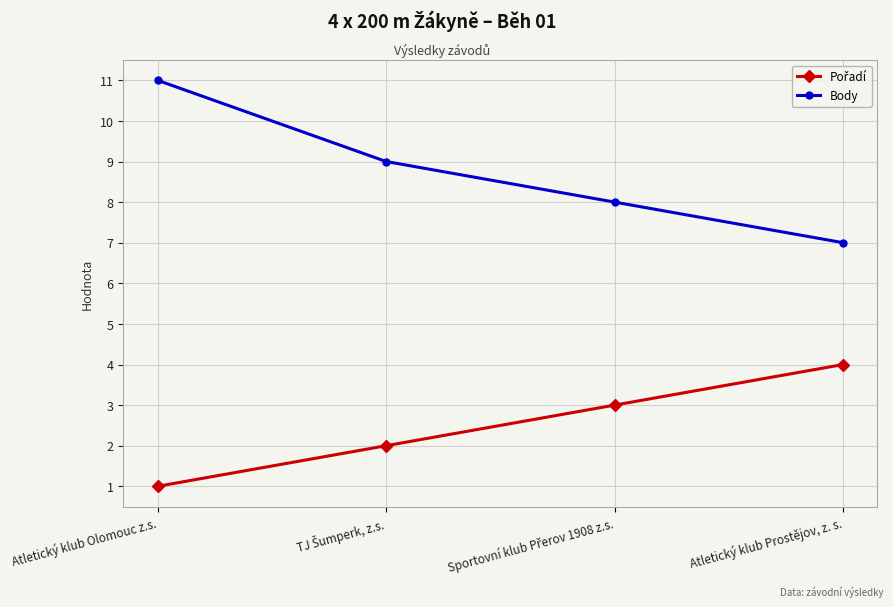

At how many categories does at least one series exceed 5?

4